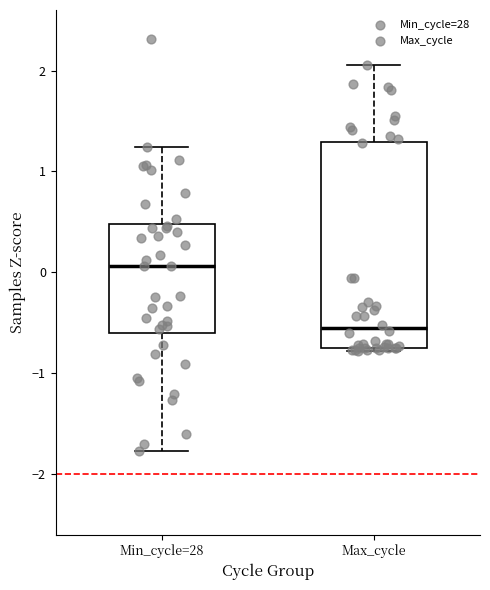

Reading left to right, transcribe this box plot: for each box, give where its median line is, the range the box spans, and where its two whiskers end, as read against the y-axis. The values are not printed on the chart, so give them approximately, as read against the axis.

Min_cycle=28: median 0.1, box -0.6 to 0.5, whiskers -1.8 to 1.2
Max_cycle: median -0.5, box -0.7 to 1.3, whiskers -0.8 to 2.1